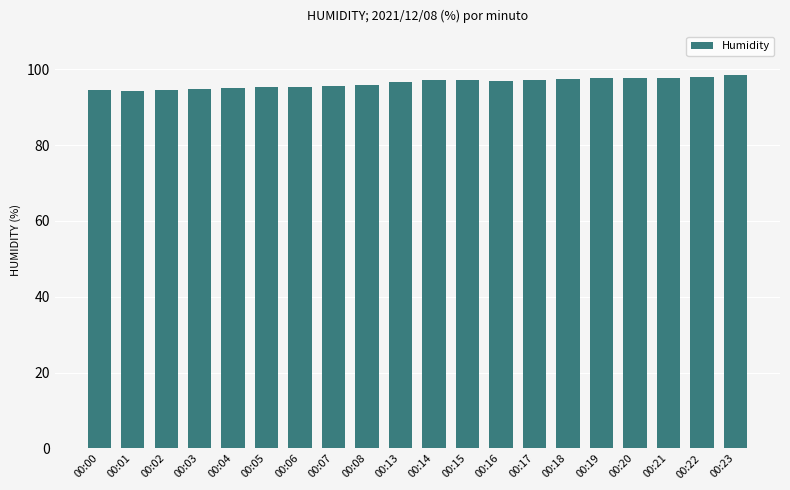

Are the bars horizontal?

No